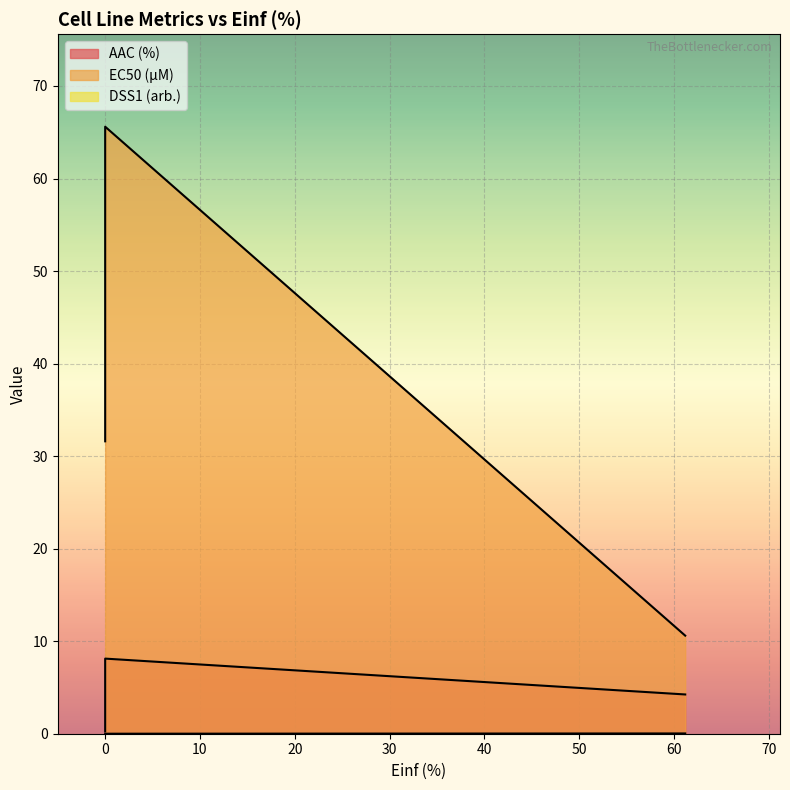

What are all the series names shown in the legend?

AAC (%), EC50 (µM), DSS1 (arb.)